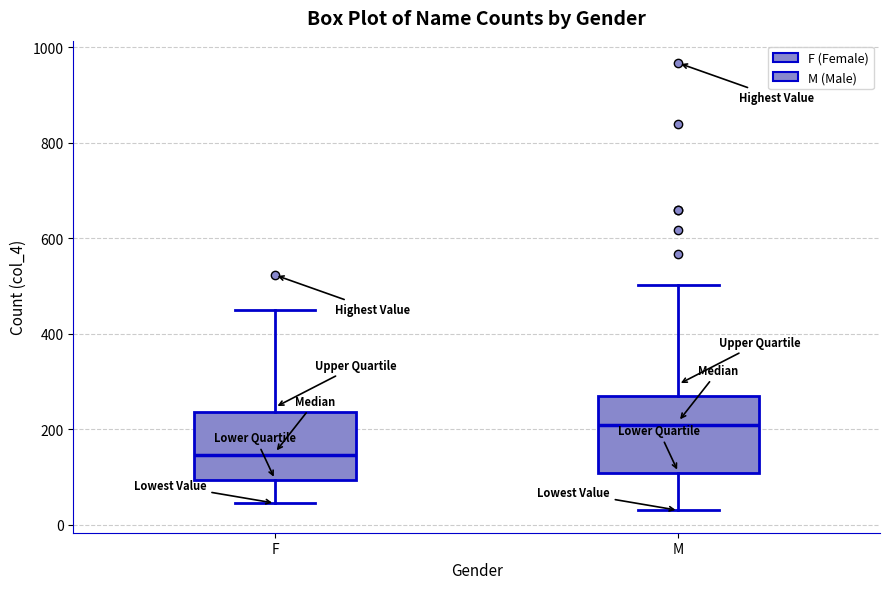

Where does the median line of the box for M sit on the y-axis? The values are not printed on the chart, so give them approximately, as read against the axis.

200